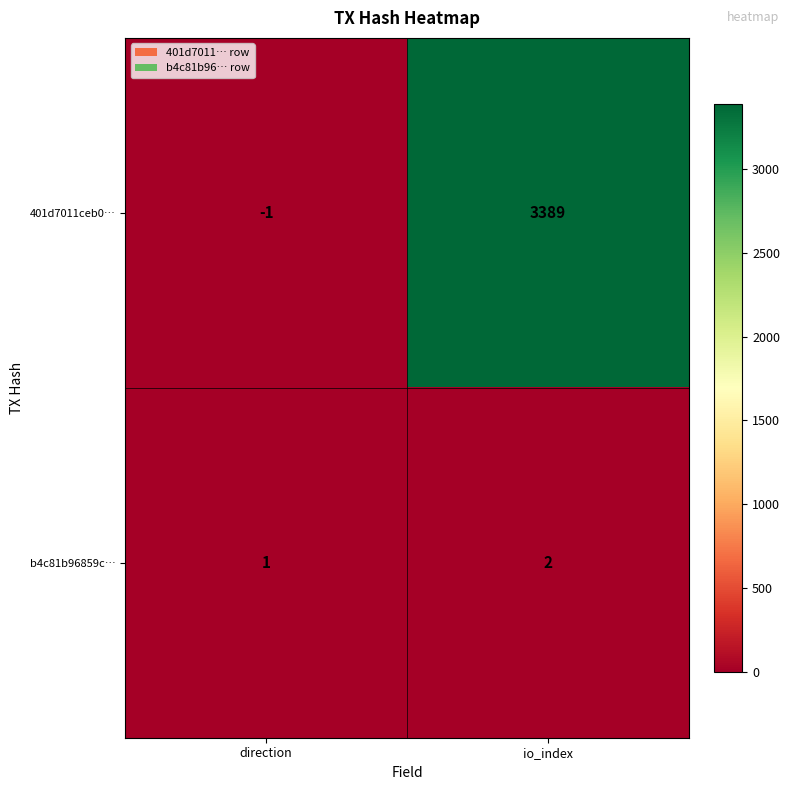

Which series has the largest range (max minus min)?

401d7011ceb0…